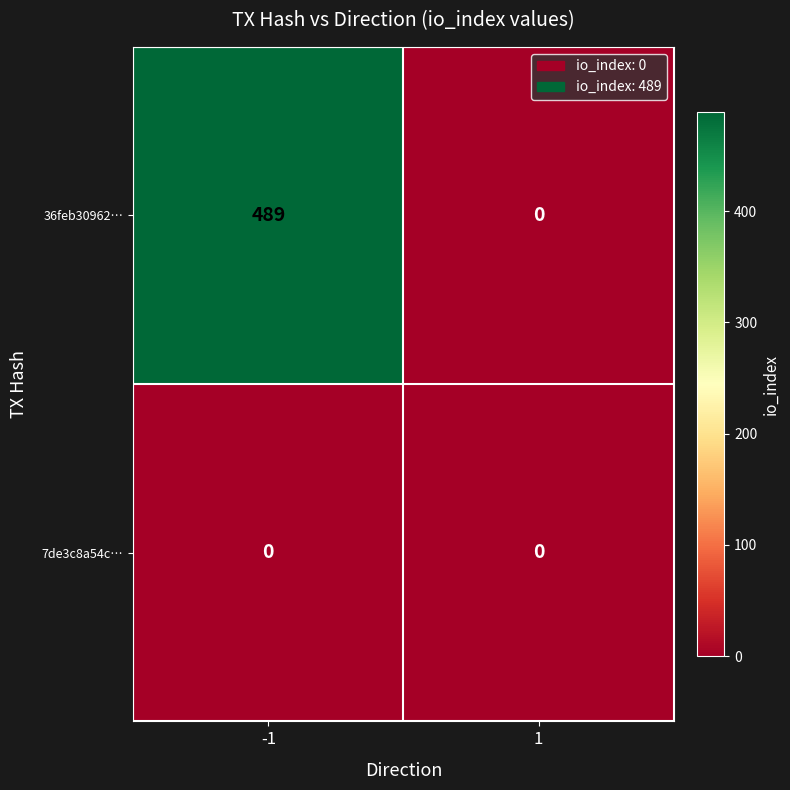

Rank the series at -1 from highest to lowest value.

36feb30962…, 7de3c8a54c…